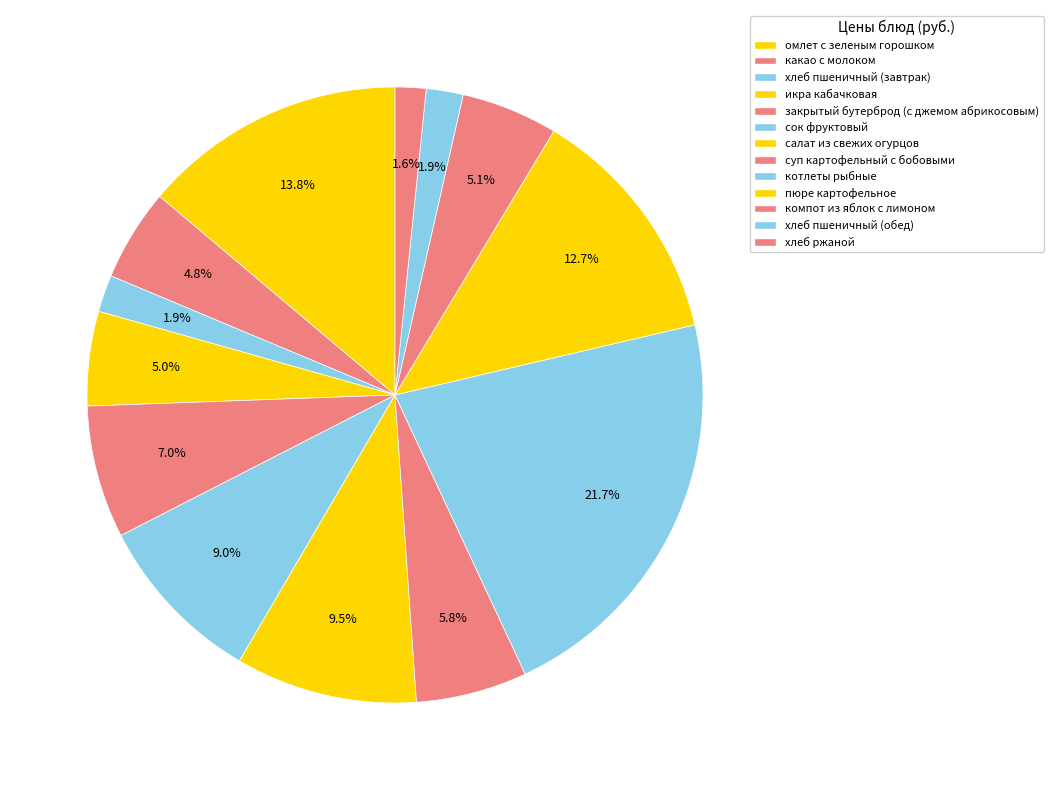

Which category has the biggest portion of the pie?

котлеты рыбные